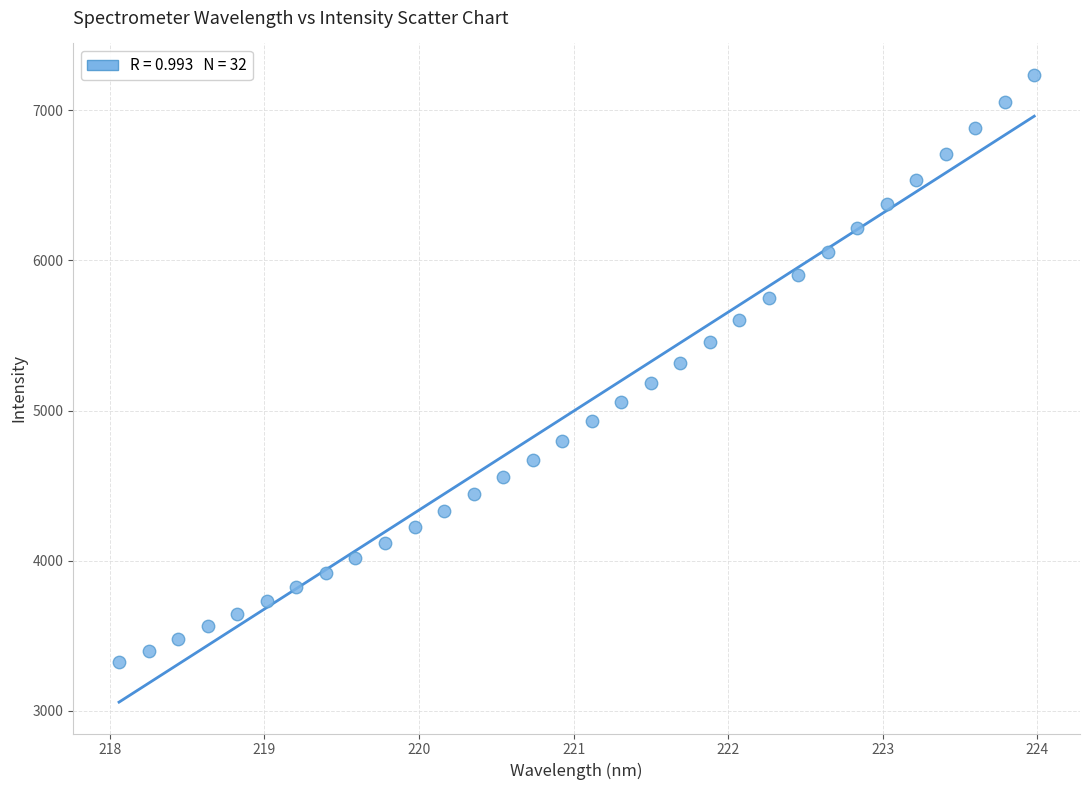

What is the range of X values (max minus min)?

5.9